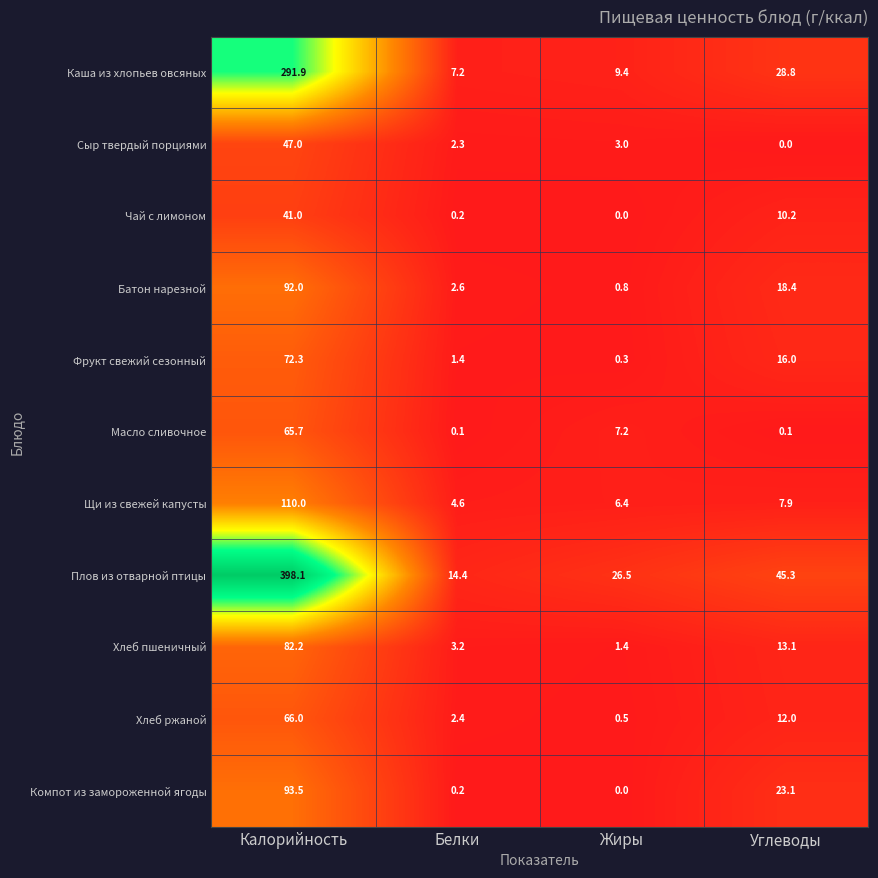

The Хлеб пшеничный series shows 0.3 at Жиры. True or false?

False